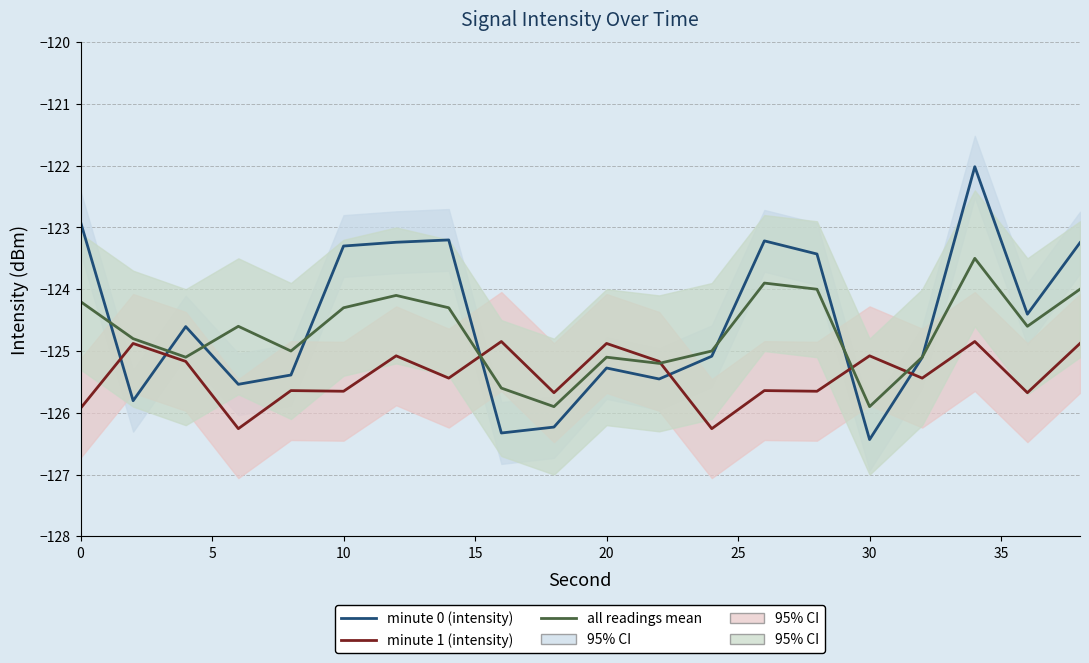

What are all the series names shown in the legend?

minute 0 (intensity), minute 1 (intensity), all readings mean